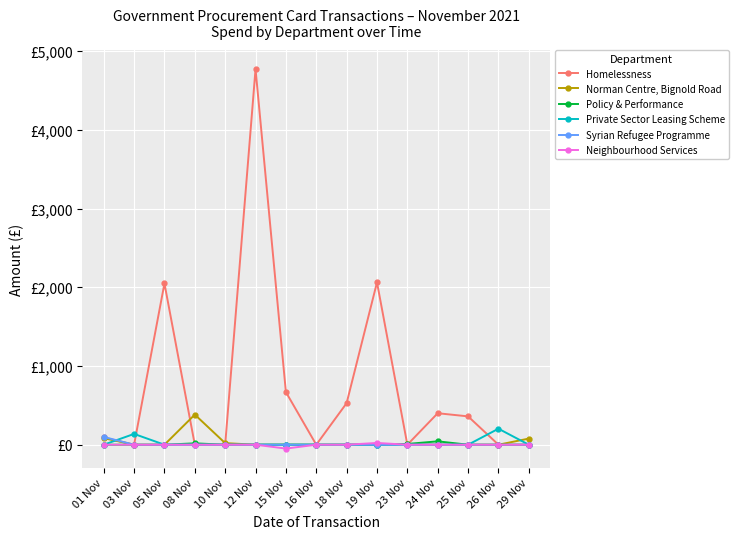

Which category has the lowest value in the Neighbourhood Services series?

15 Nov